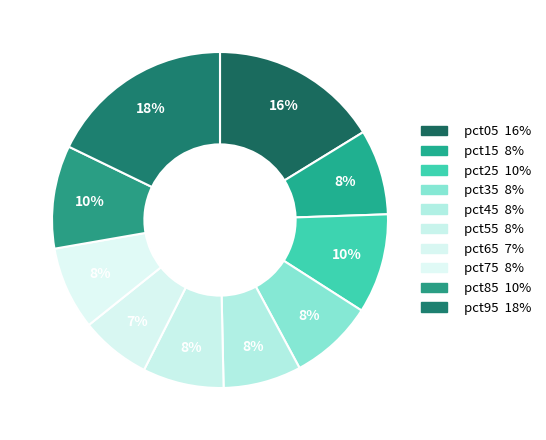

Does pct35 represent more than half of the total?

No